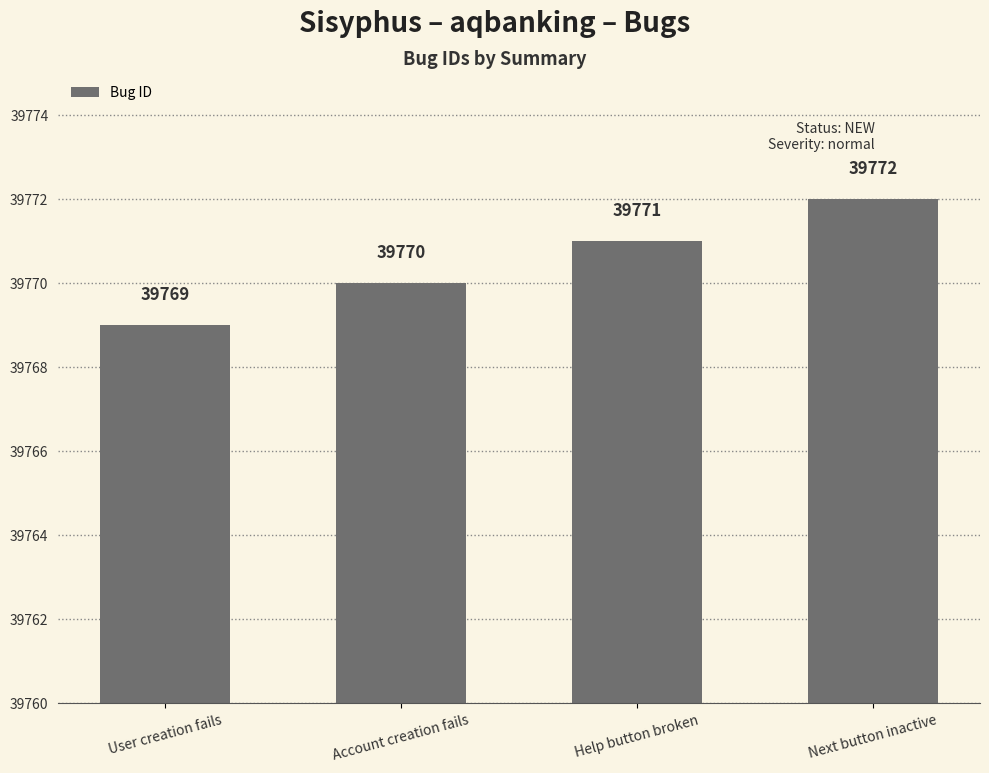

At which label is the value closest to 39770?

Account creation fails